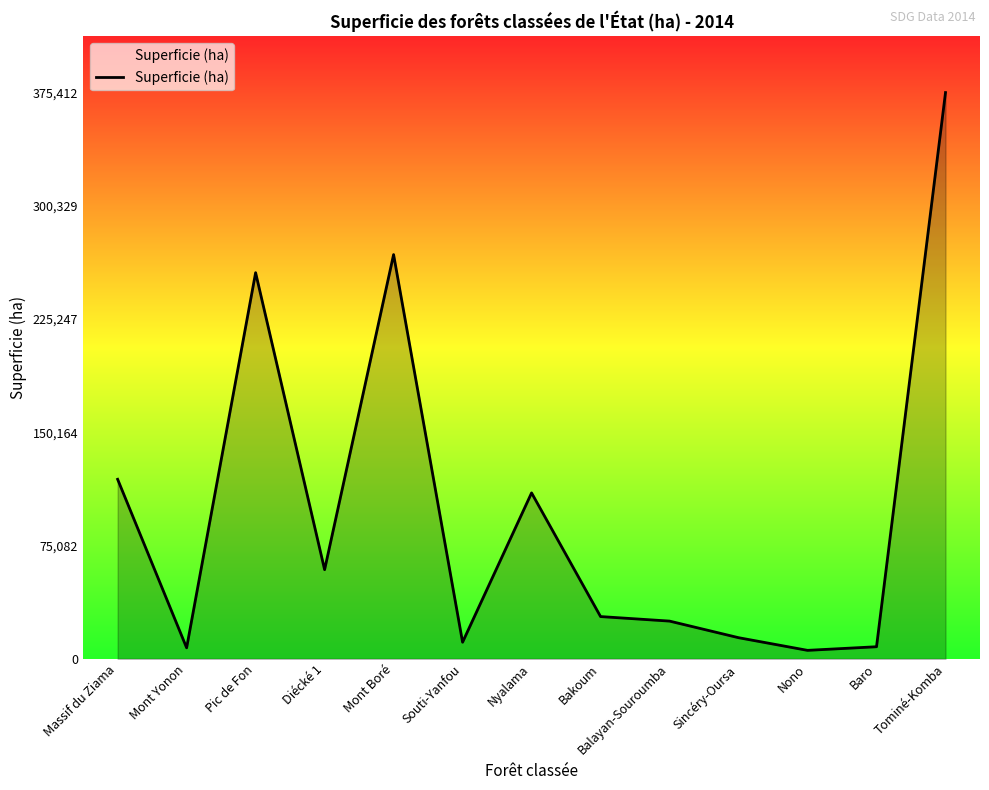

Is it true that the value at Nyalama is 110000?

True